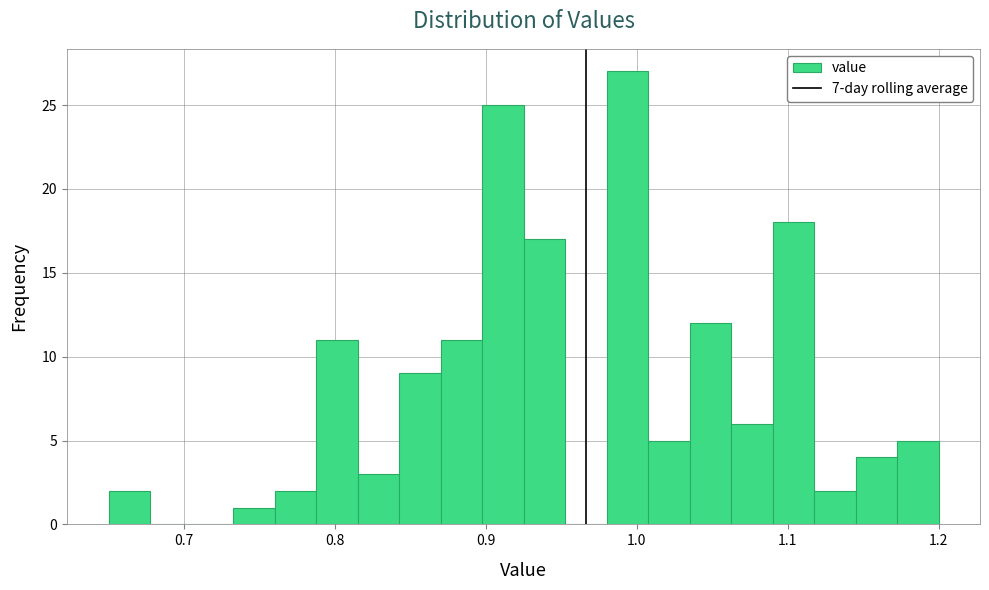

Around what value on the x-axis is the tallest bar? Give the approximate position of its centre, as read against the axis.

0.99